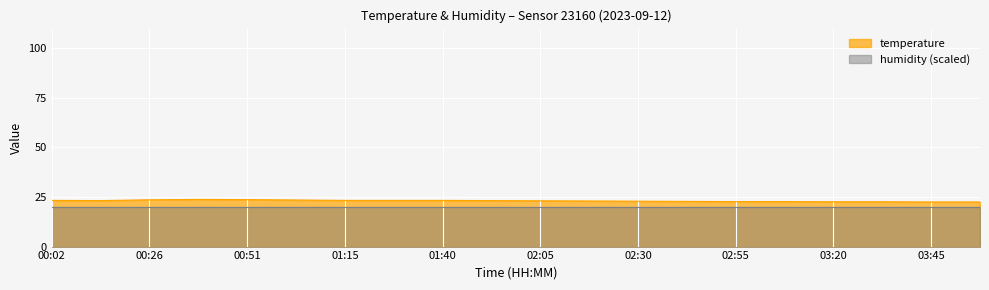

Where is the first local maximum?

00:38